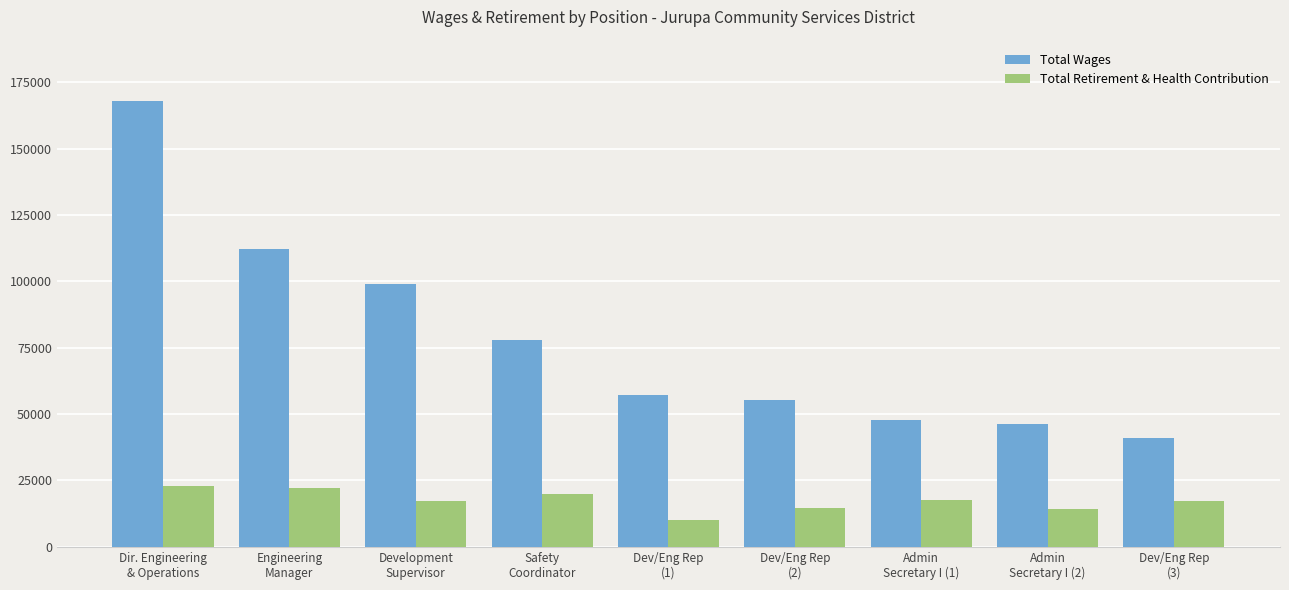

What is the label of the 2nd bar from the right?

Admin
Secretary I (2)